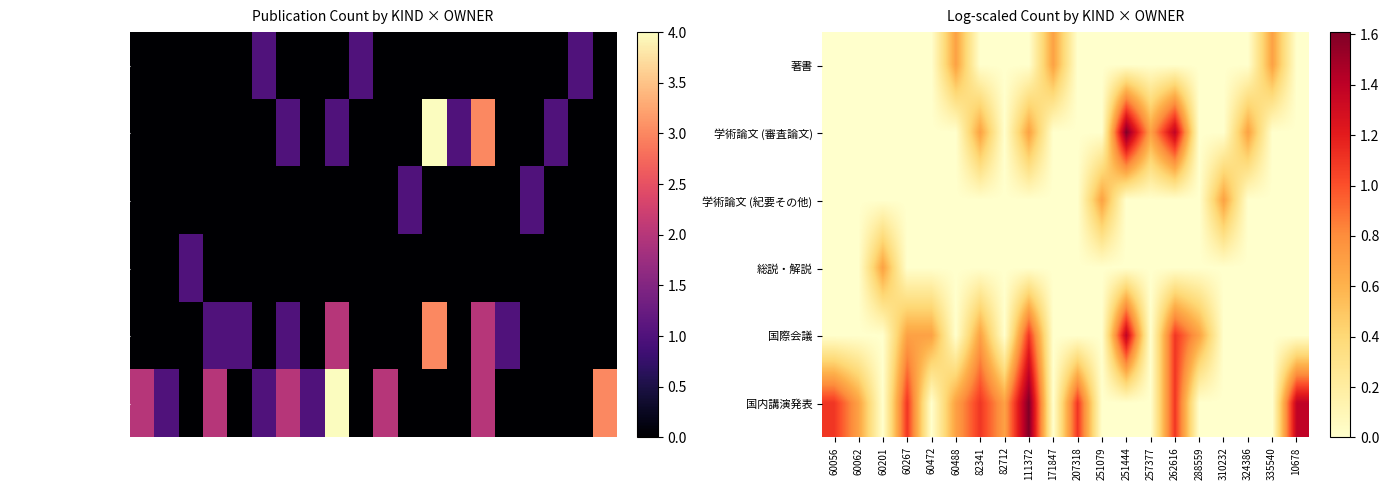

Rank the series at 310232 from highest to lowest value.

学術論文 (紀要その他), 著書, 学術論文 (審査論文), 総説・解説, 国際会議, 国内講演発表